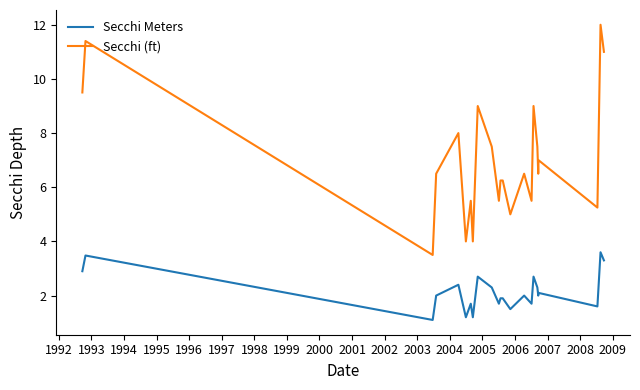

Which series has the largest total across all categories?

Secchi (ft)